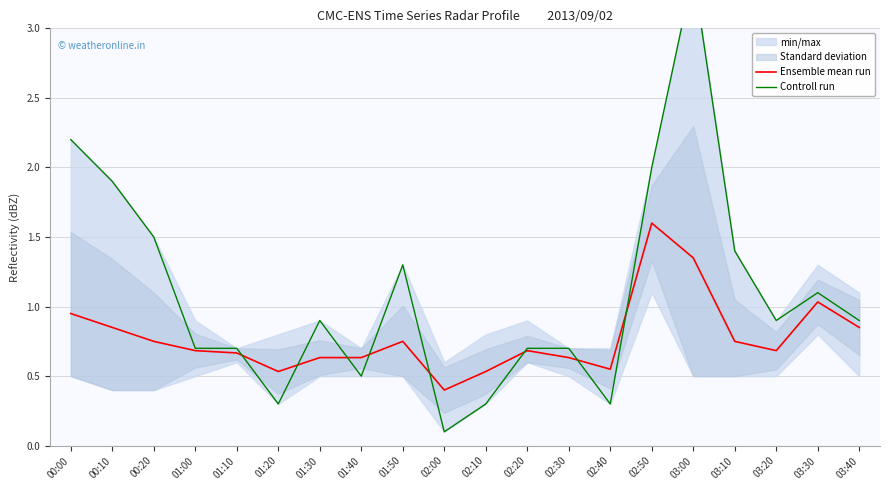

Reading left to right, extract all data points from this chart.

Ensemble mean run: 1.0	0.8	0.8	0.7	0.7	0.5	0.6	0.6	0.8	0.4	0.5	0.7	0.6	0.5	1.6	1.3	0.8	0.7	1.0	0.9
Controll run: 2.2	1.9	1.5	0.7	0.7	0.3	0.9	0.5	1.3	0.1	0.3	0.7	0.7	0.3	2.0	3.4	1.4	0.9	1.1	0.9